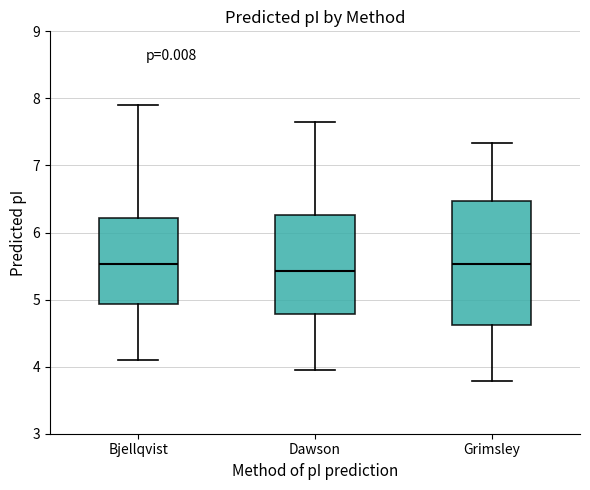

Reading left to right, transcribe this box plot: for each box, give where its median line is, the range the box spans, and where its two whiskers end, as read against the y-axis. The values are not printed on the chart, so give them approximately, as read against the axis.

Bjellqvist: median 5.5, box 4.9 to 6.2, whiskers 4.1 to 7.9
Dawson: median 5.4, box 4.8 to 6.3, whiskers 3.9 to 7.6
Grimsley: median 5.5, box 4.6 to 6.5, whiskers 3.8 to 7.3